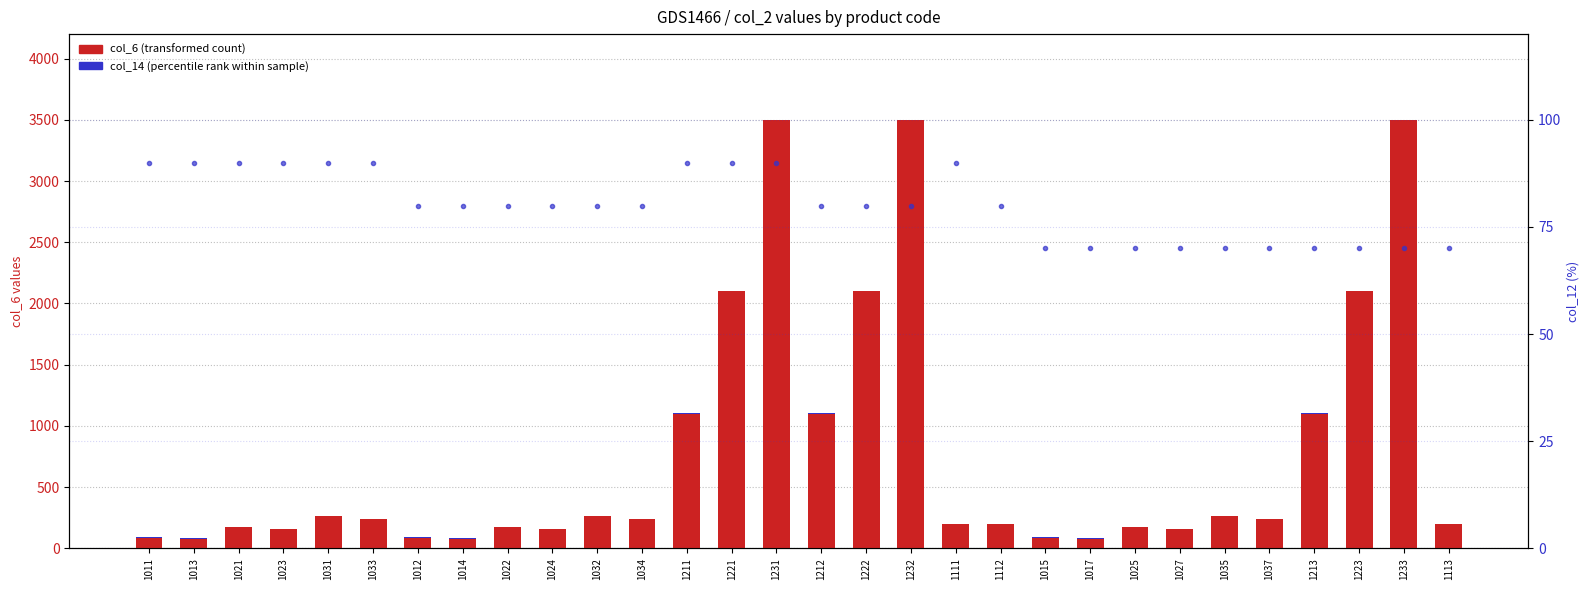

What is the smallest value displayed?

1